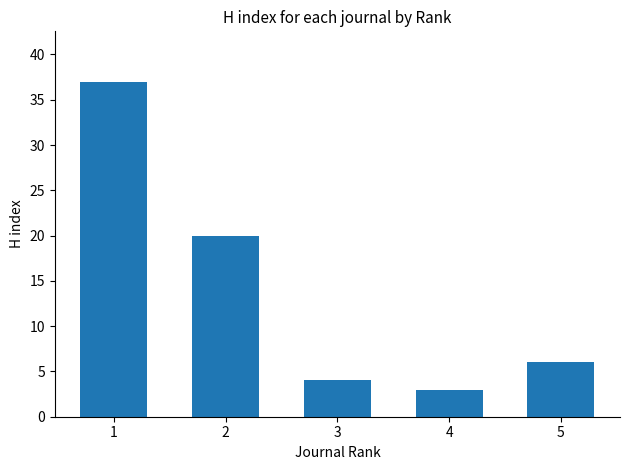

Reading right to left, what are all the values shown in this chart?

5=6	4=3	3=4	2=20	1=37